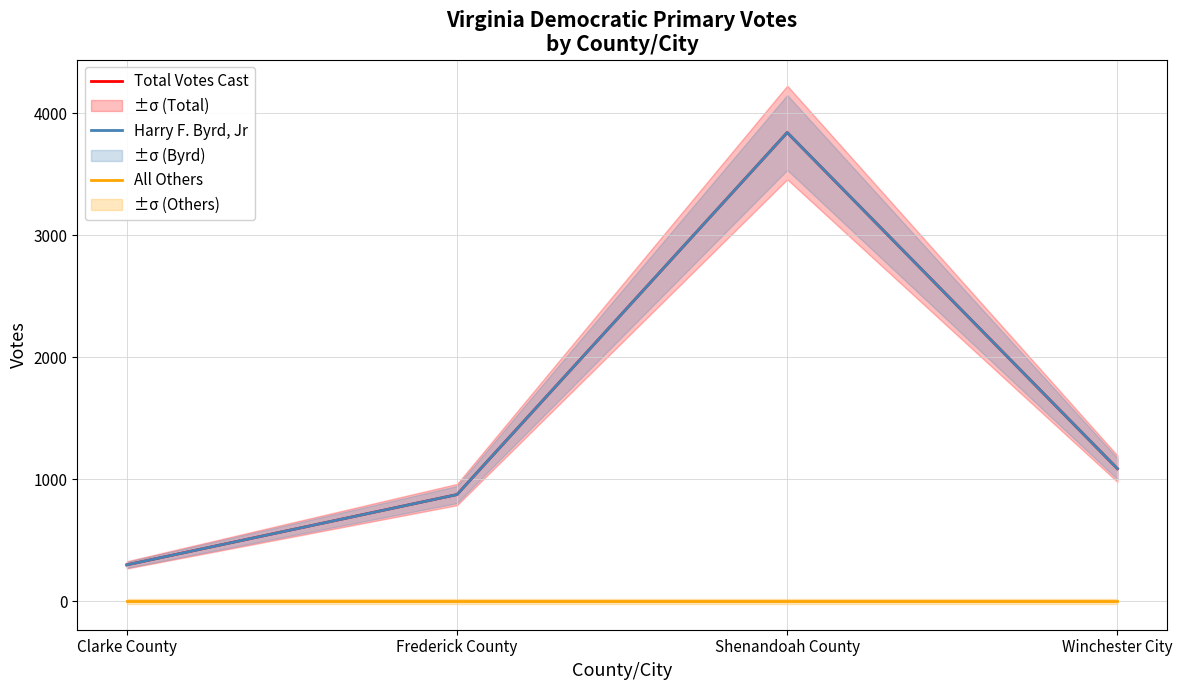

Reading right to left, extract all data points from this chart.

Total Votes Cast: Winchester City=1087	Shenandoah County=3841	Frederick County=875	Clarke County=299
Harry F. Byrd, Jr: Winchester City=1087	Shenandoah County=3841	Frederick County=875	Clarke County=299
All Others: Winchester City=0	Shenandoah County=0	Frederick County=0	Clarke County=0